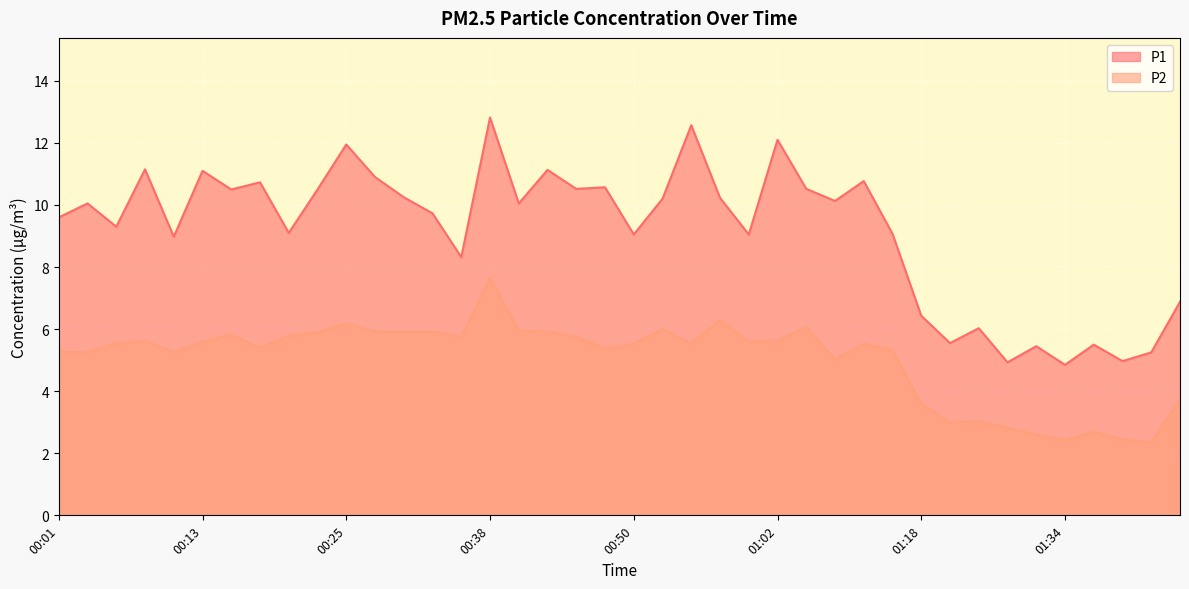

What is the minimum value shown in the chart?

2.4